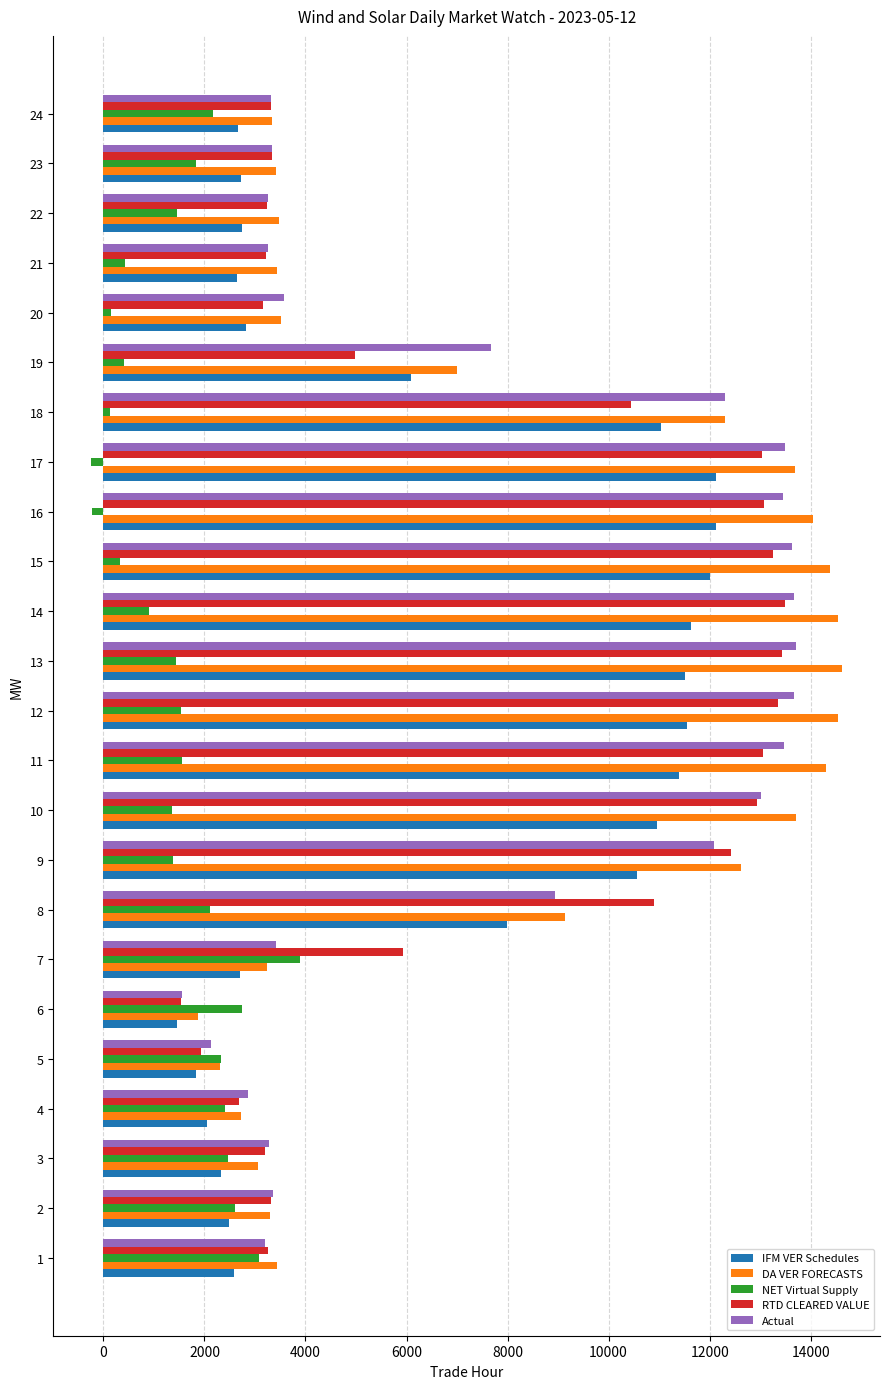

At how many categories does at least one series exceed 5280?

13